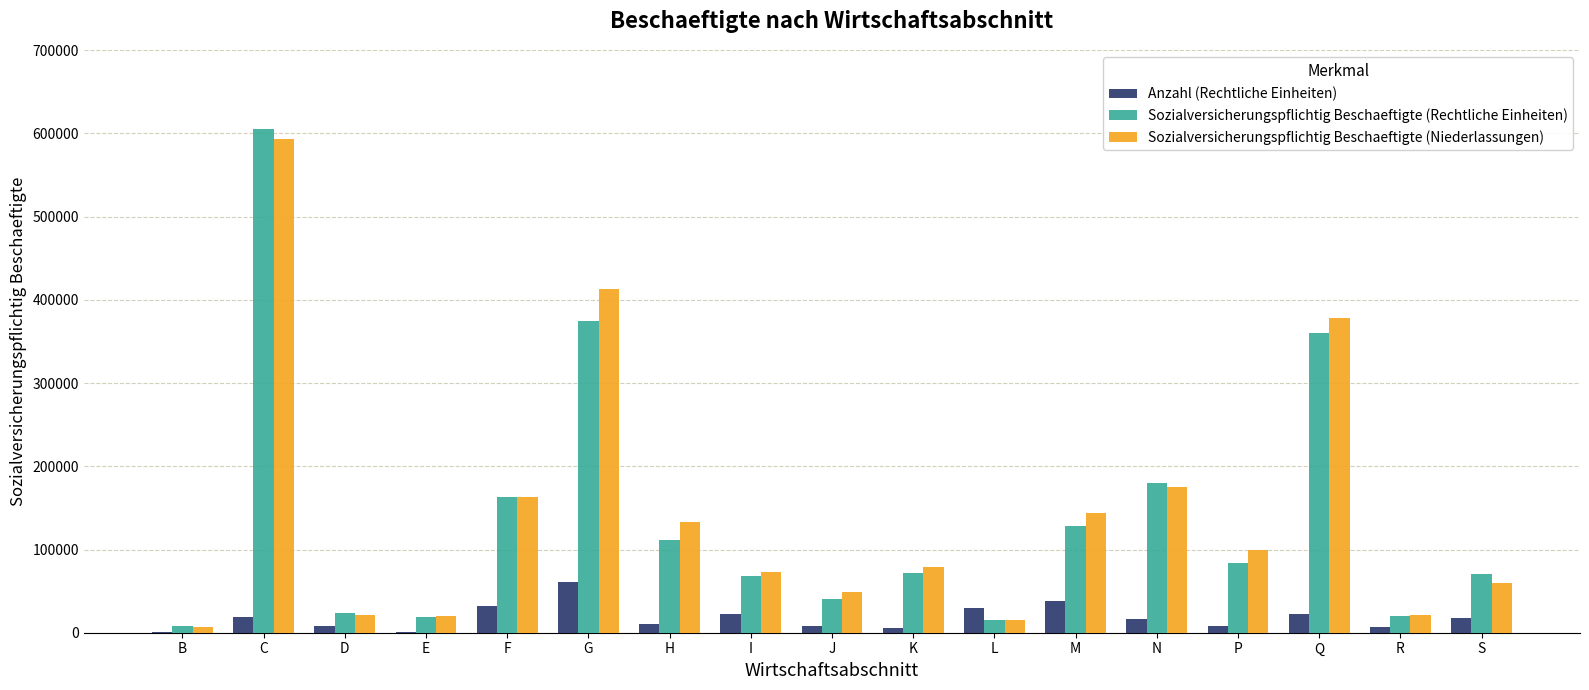

Which series changed the most between C and R?

Sozialversicherungspflichtig Beschaeftigte (Rechtliche Einheiten)